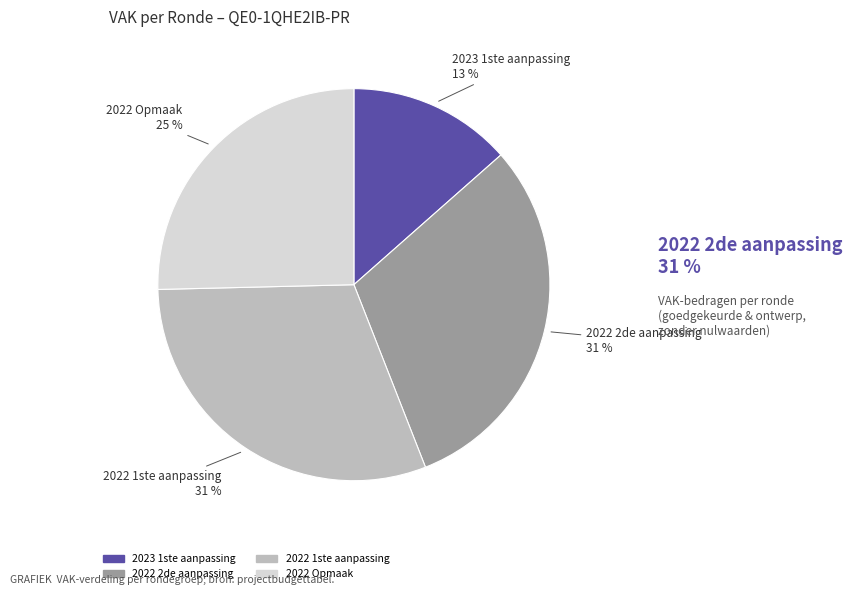

To the nearest percent, what percentage of the pie is 2022 2de aanpassing?

31%